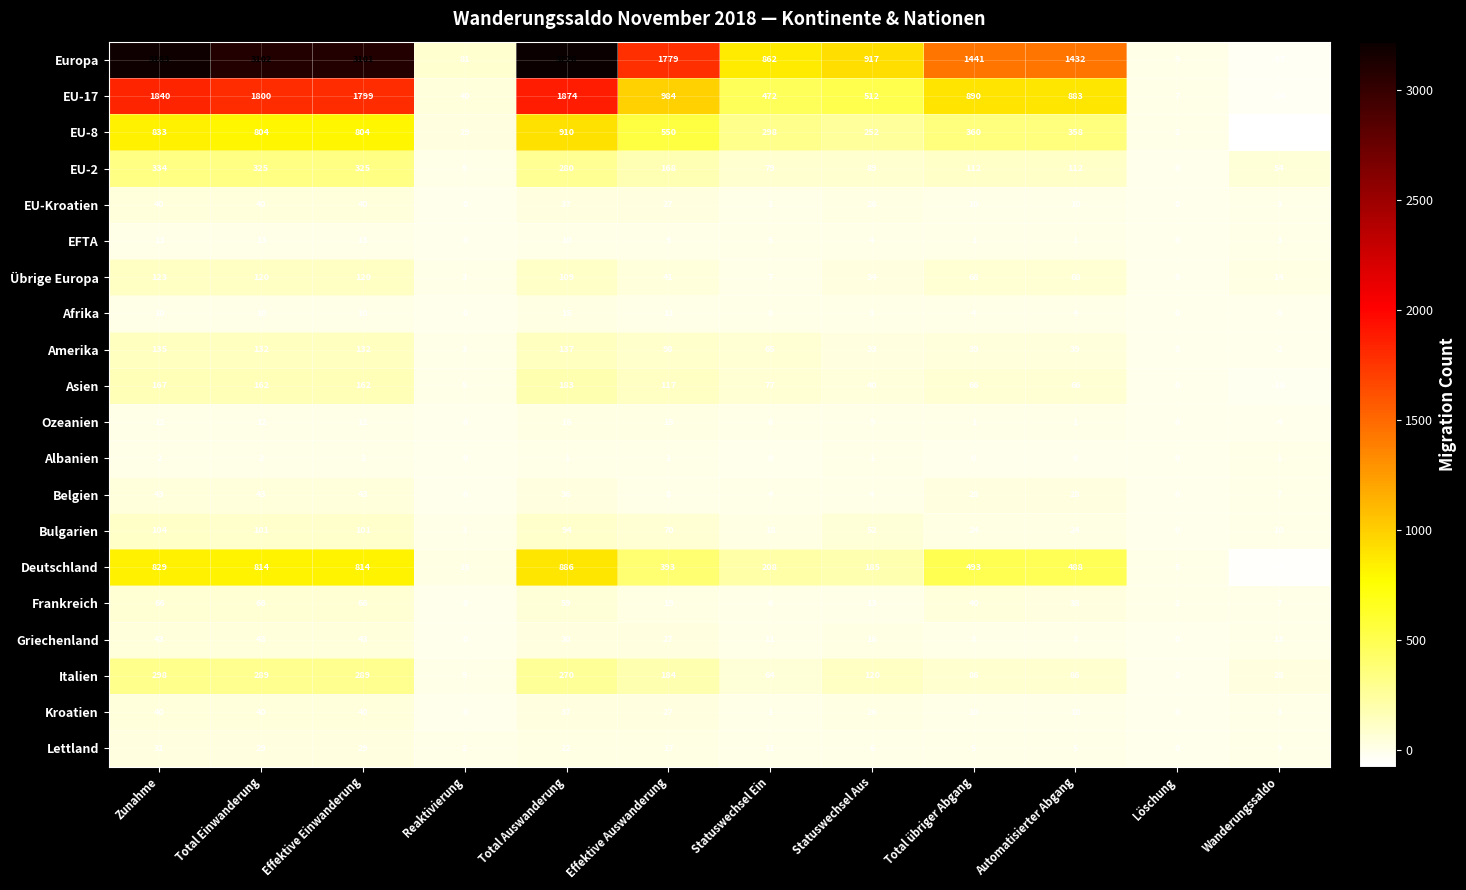

How many categories are shown in the chart?

12